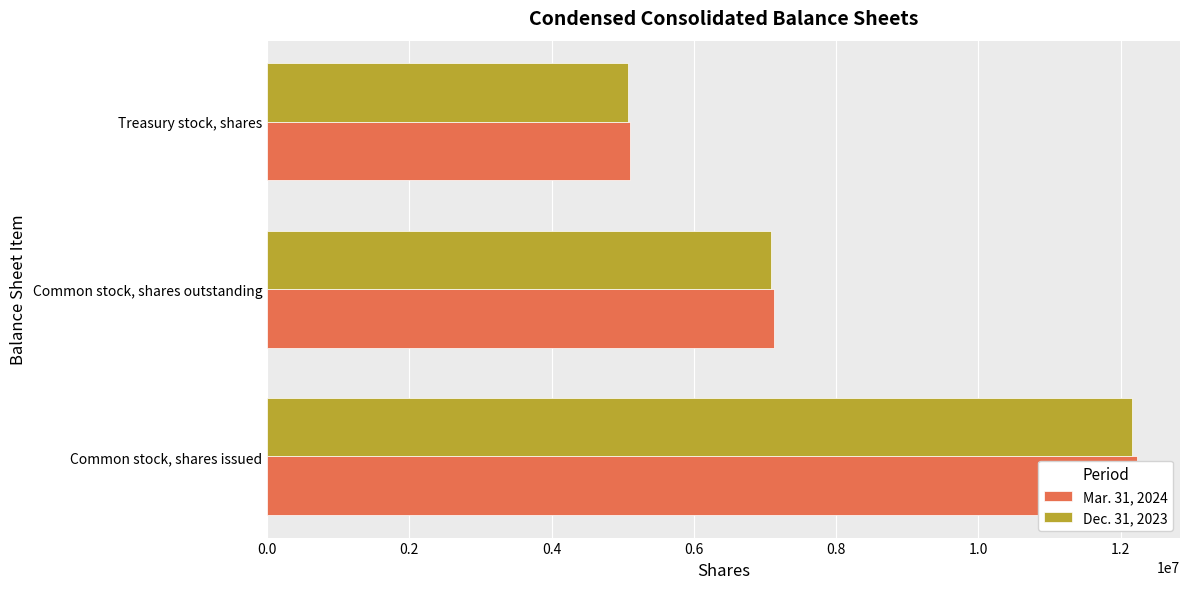

What is the value of the Dec. 31, 2023 bar at the 2nd from the left?

7087728